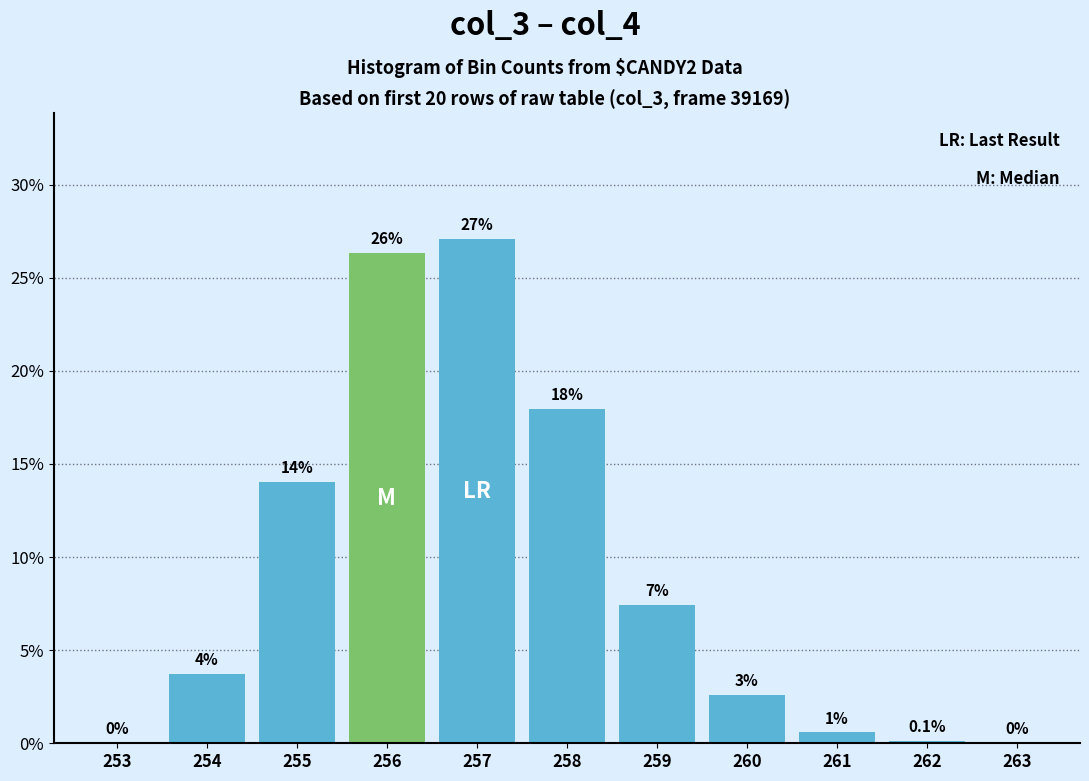

Which label corresponds to the largest value in the chart?

257